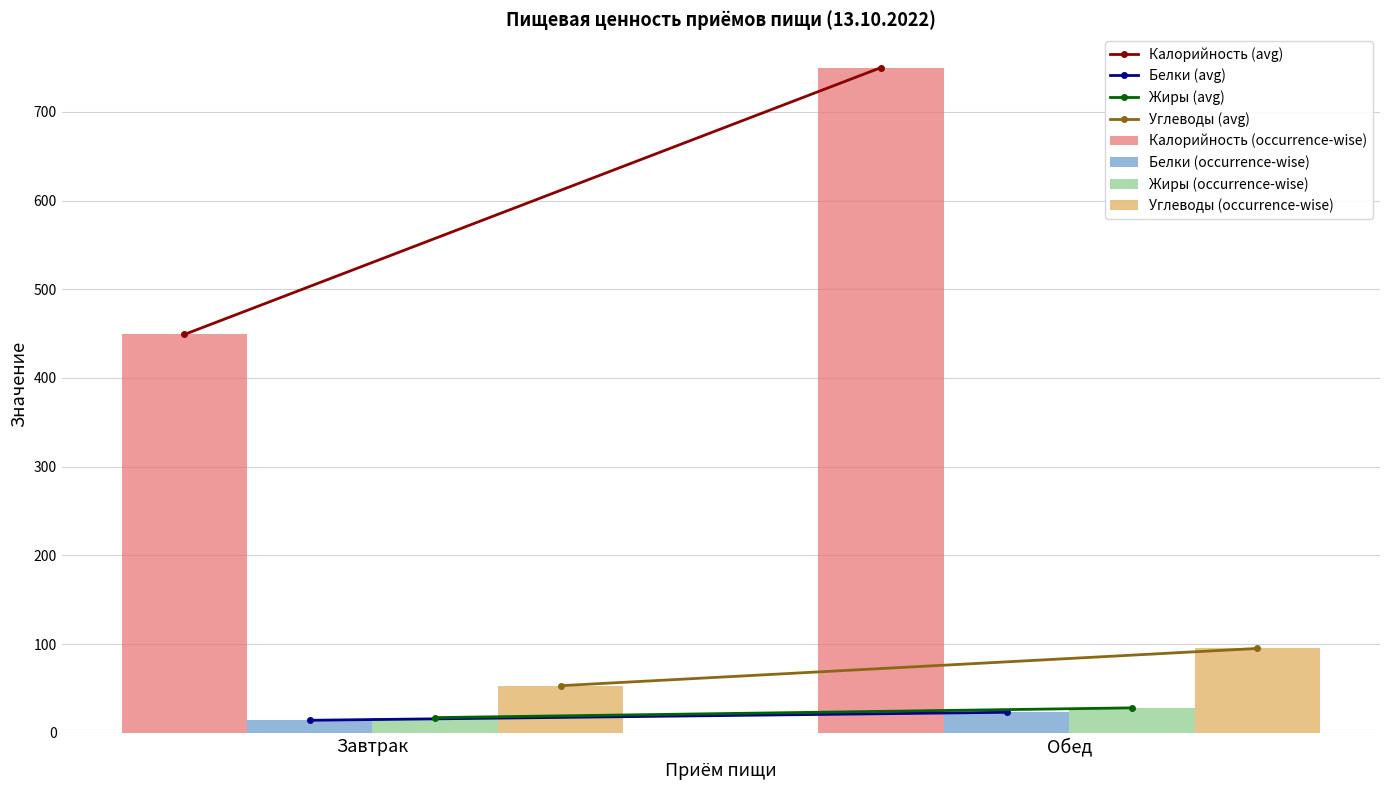

What is the maximum value shown in the chart?

750